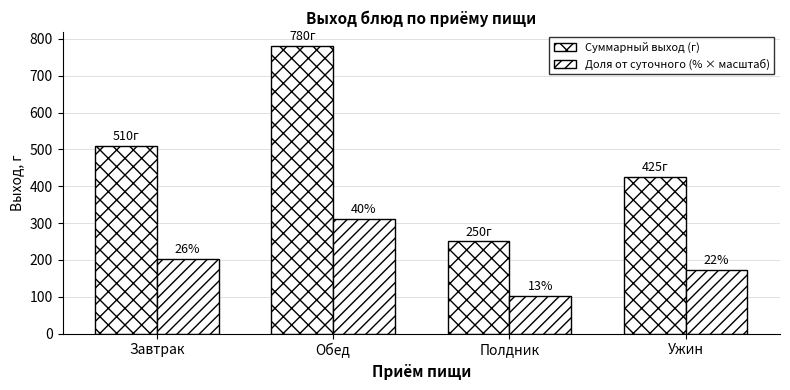

How many groups of bars are there?

4